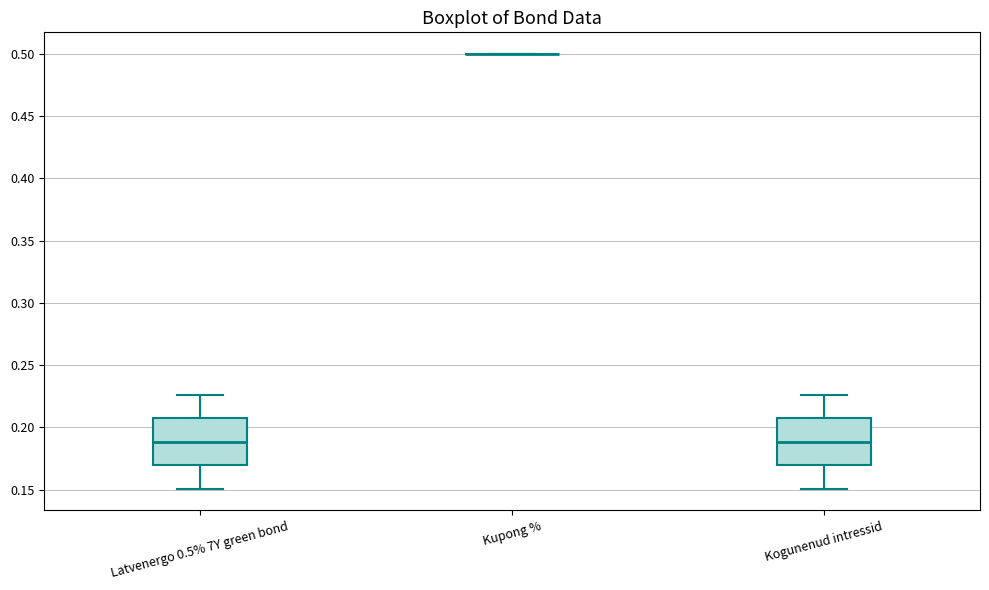

Reading left to right, read every box against the y-axis: the position of its median line, the range the box covers, and the ends of its whiskers. The values are not printed on the chart, so give them approximately, as read against the axis.

Latvenergo 0.5% 7Y green bond: median 0.190, box 0.170 to 0.205, whiskers 0.150 to 0.225
Kupong %: box collapsed to a line at 0.500, whiskers 0.500 to 0.500
Kogunenud intressid: median 0.190, box 0.170 to 0.205, whiskers 0.150 to 0.225